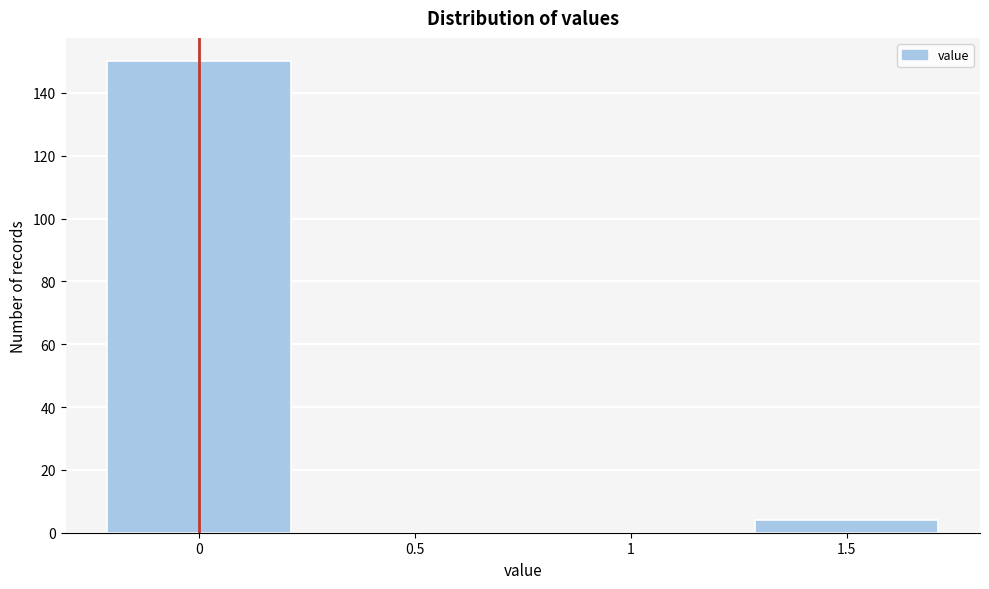

Reading left to right, what are all the values shown in this chart?

0=150	0.5=0	1=0	1.5=4